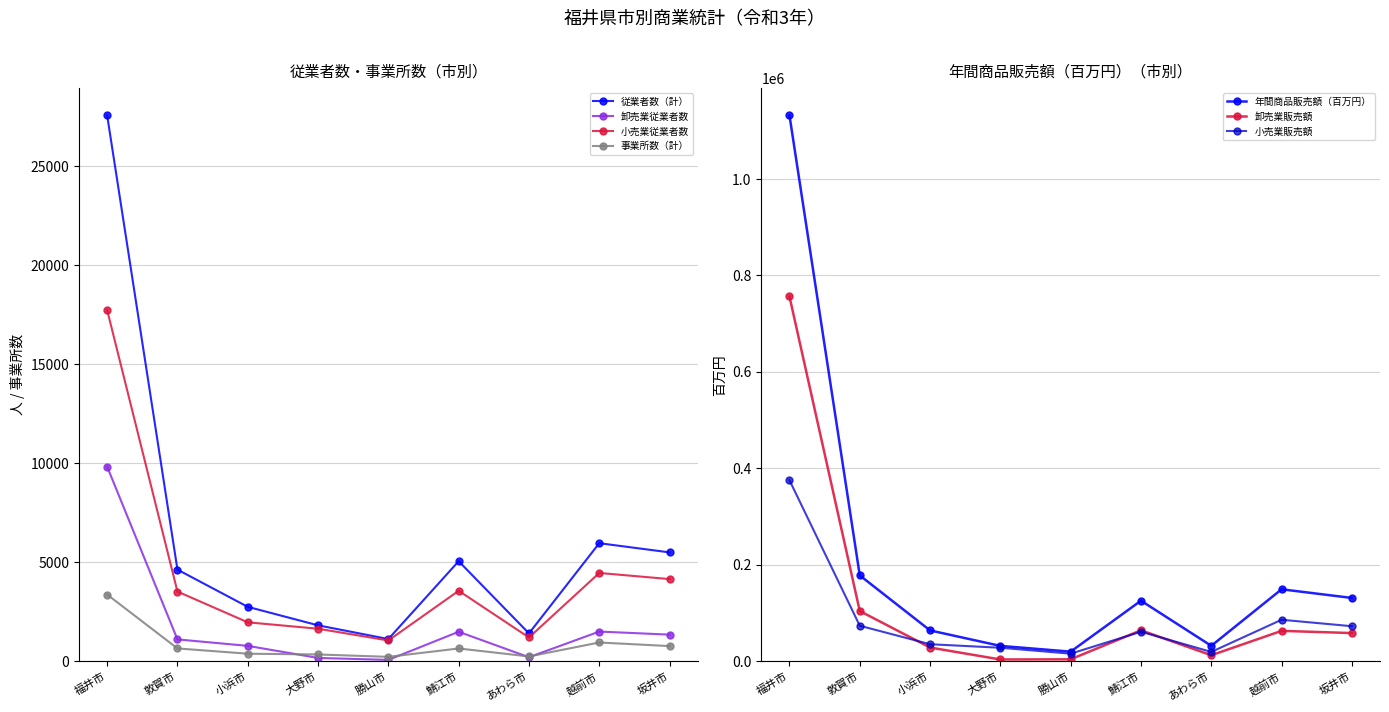

What value does the 従業者数（計） series have at 越前市?

5968